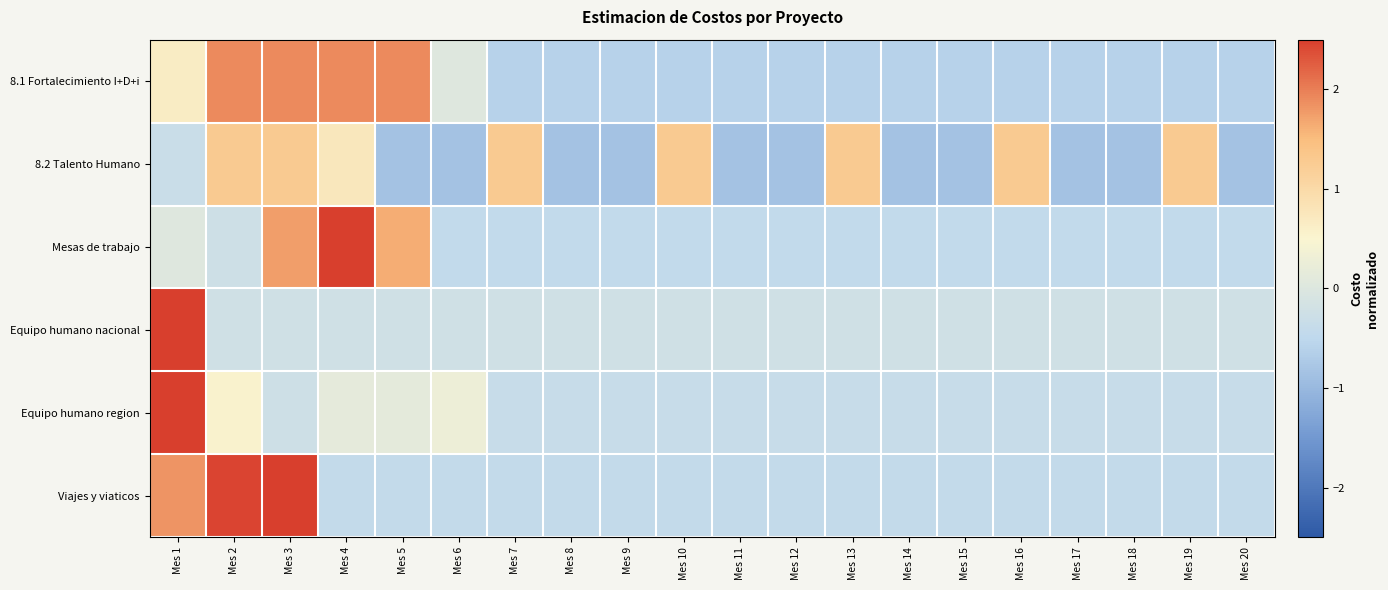

Between Mes 8 and Mes 17, which series saw the biggest shift?

8.1 Fortalecimiento I+D+i